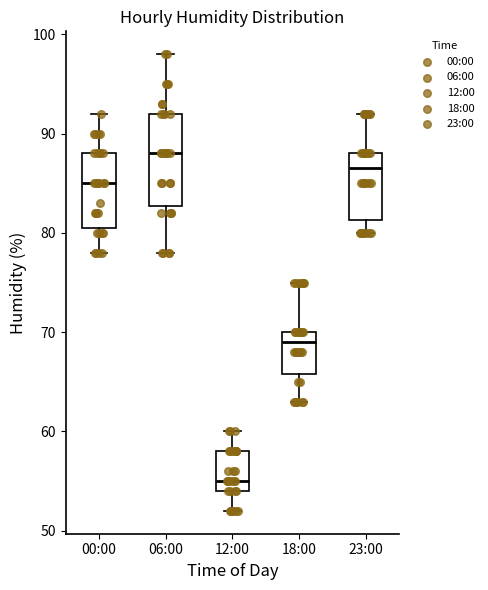

Where is the lower edge of the box for 00:00 on the y-axis? The values are not printed on the chart, so give them approximately, as read against the axis.

81